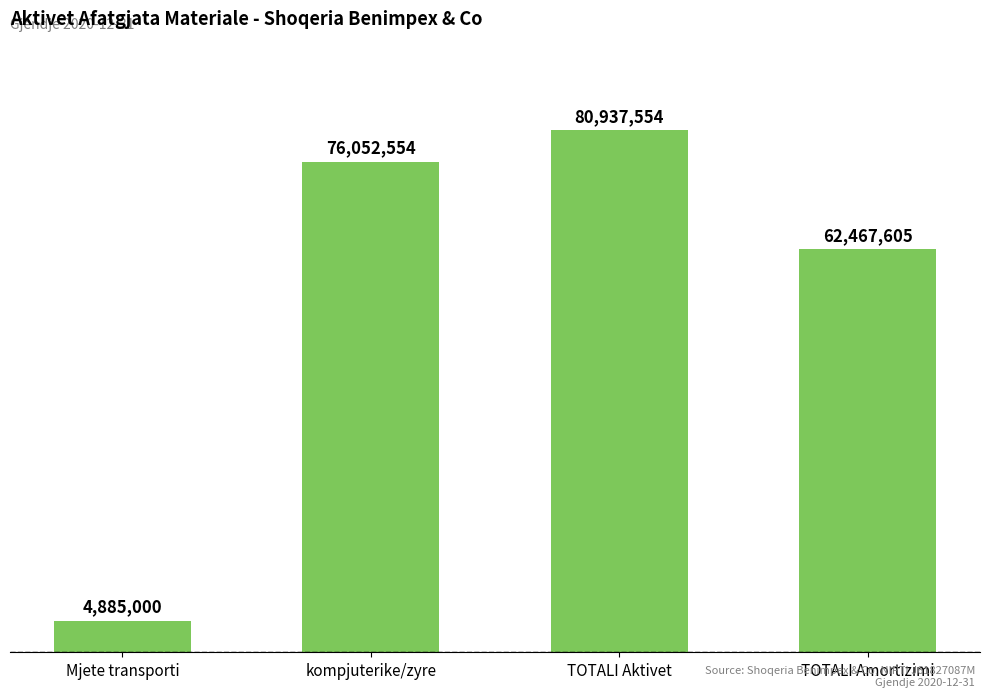

At which label does the data first exceed 76052554?

TOTALI Aktivet